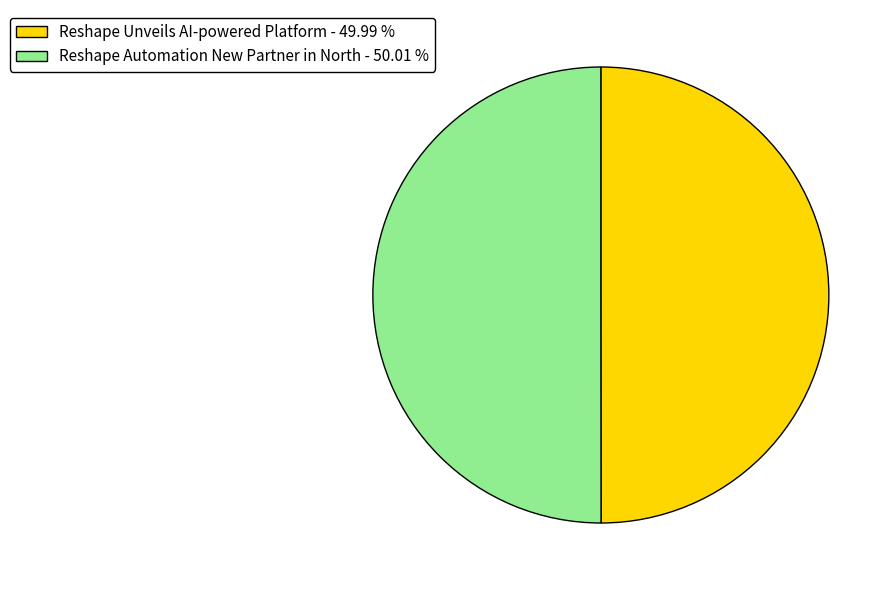

Approximately how many times larger is the value at Reshape Automation New Partner in North - 50.01 % compared to Reshape Unveils AI-powered Platform - 49.99 %?

1.0